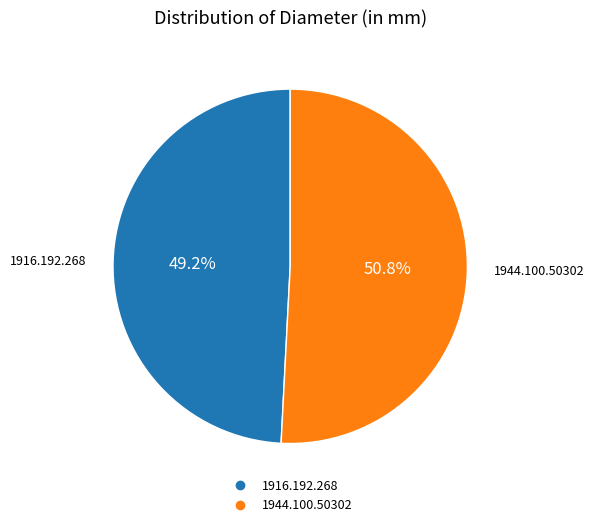

The 1916.192.268 slice represents 60% of the pie. True or false?

False